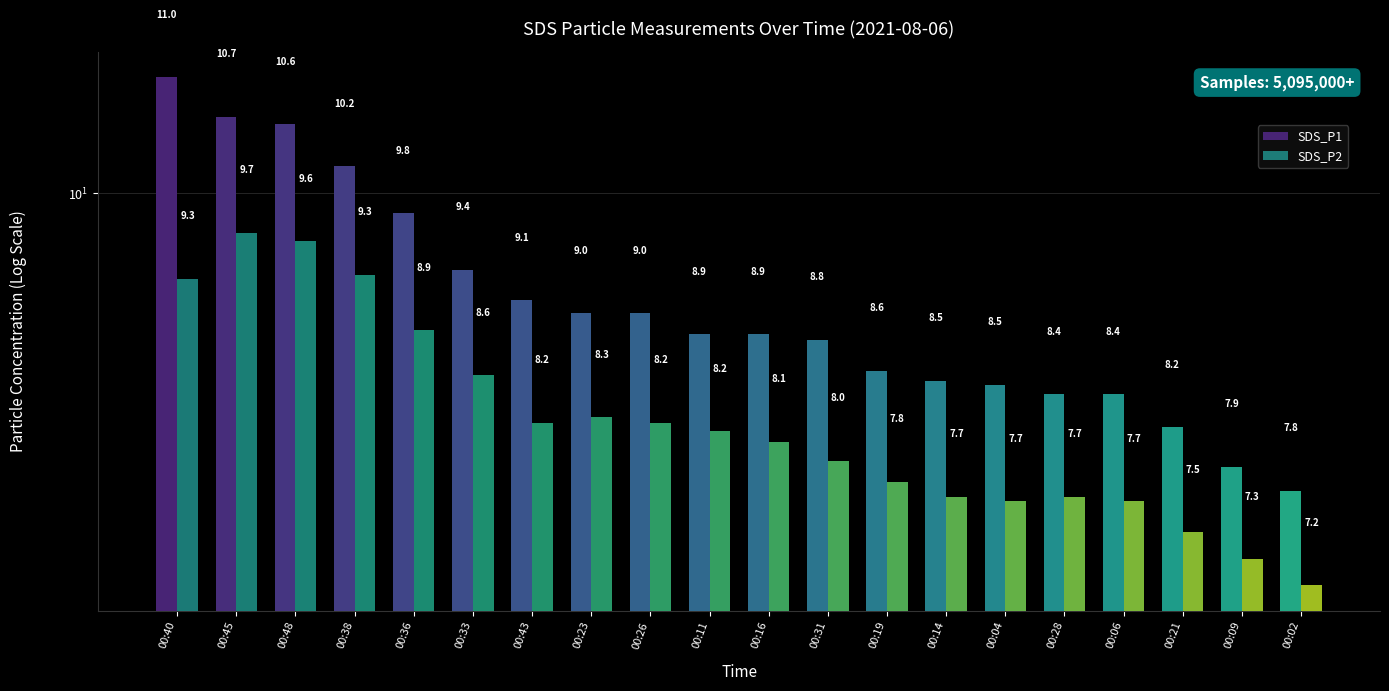

The value of SDS_P1 at 00:02 is 12.1. True or false?

False